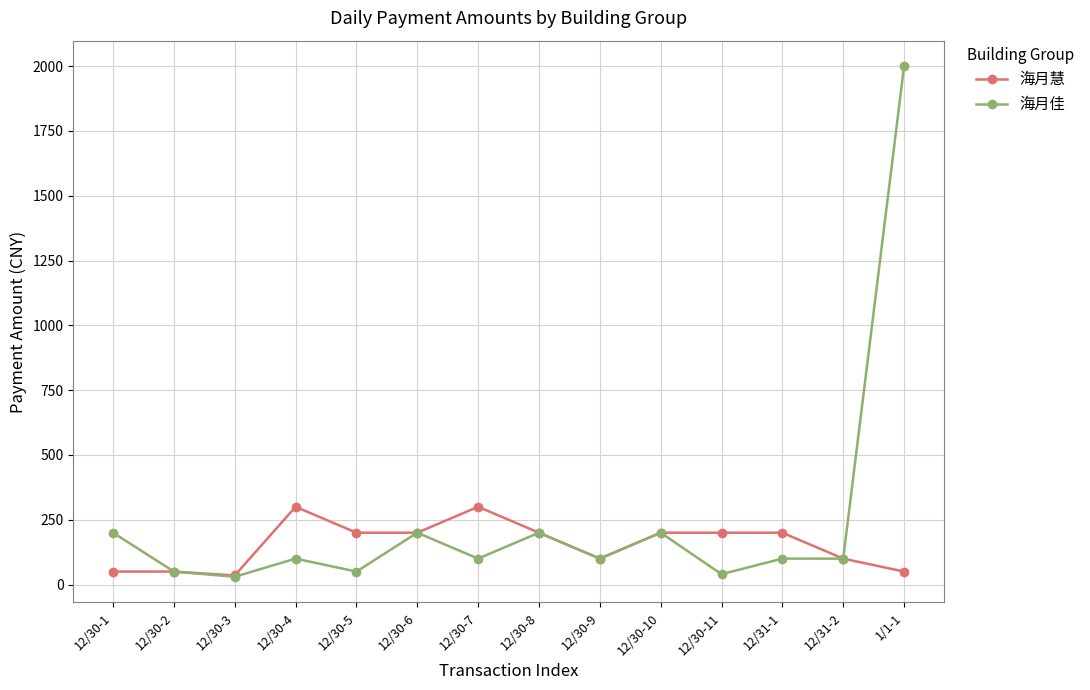

How many lines are shown in the chart?

2